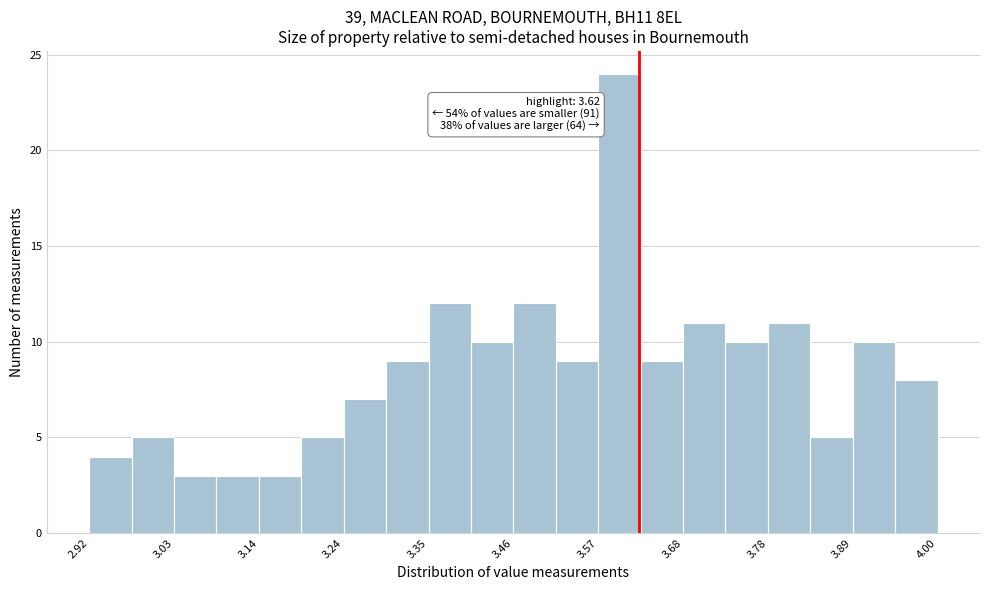

Around what value on the x-axis is the tallest bar? Give the approximate position of its centre, as read against the axis.

3.60